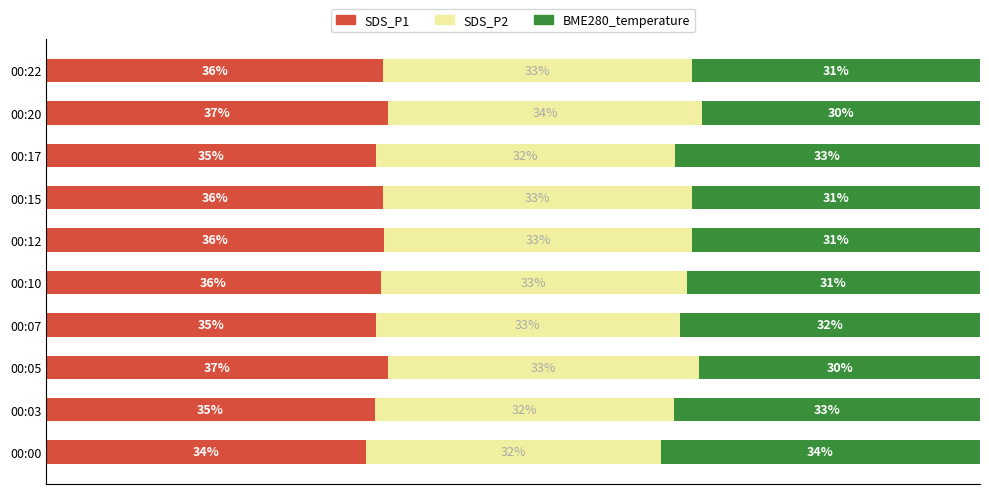

At which label does SDS_P1 reach its minimum?

00:00